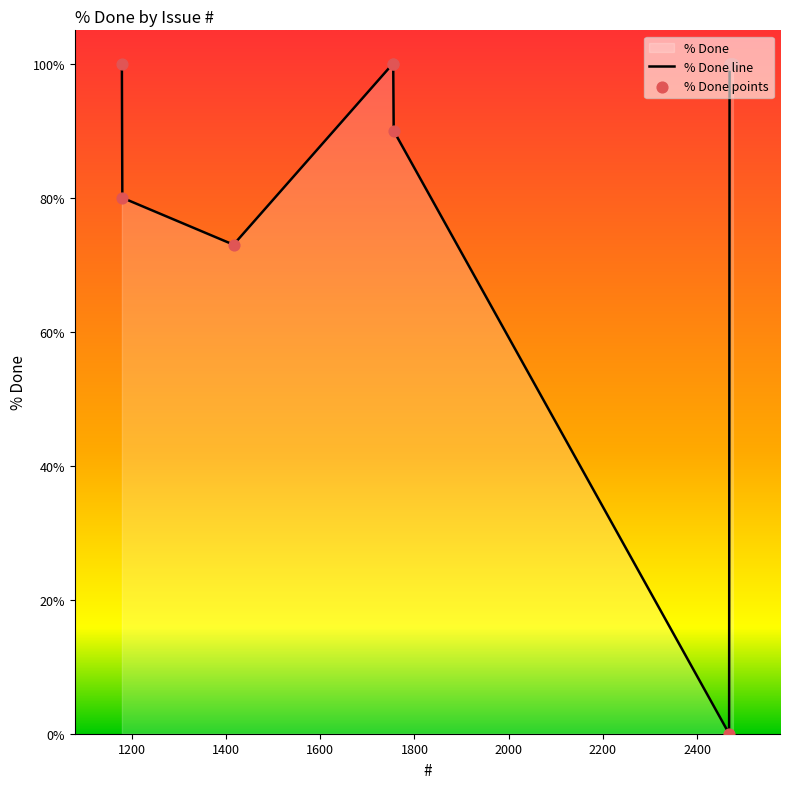

Which has a higher value, 2473 or 1756?

2473